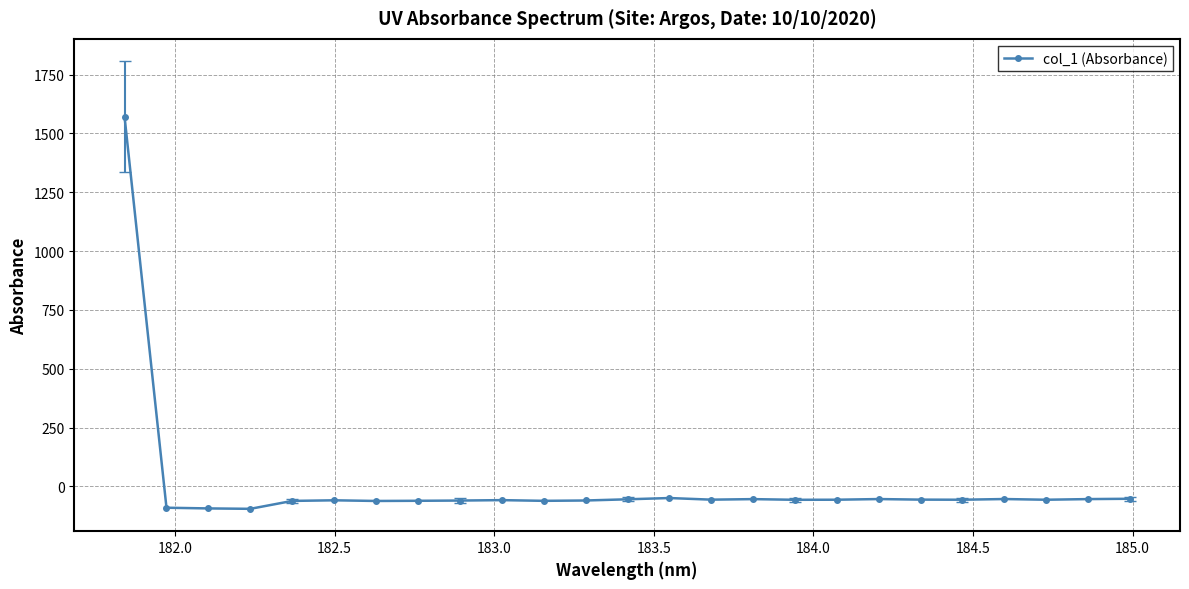

What is the difference between the maximum and minimum values?

1666.7